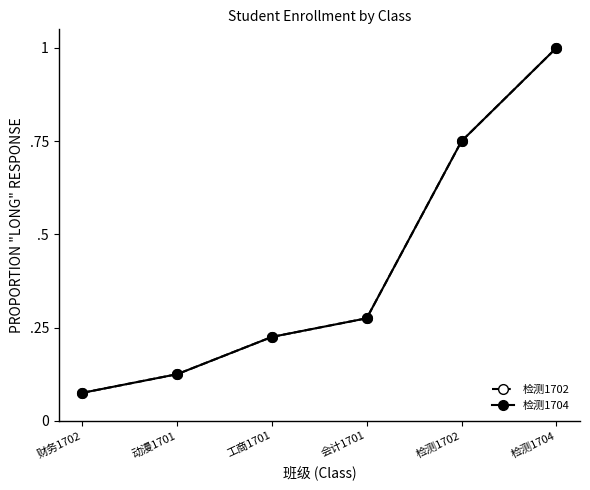

List the labels in order of 检测1702 value, largest first.

检测1704, 检测1702, 会计1701, 工商1701, 动漫1701, 财务1702